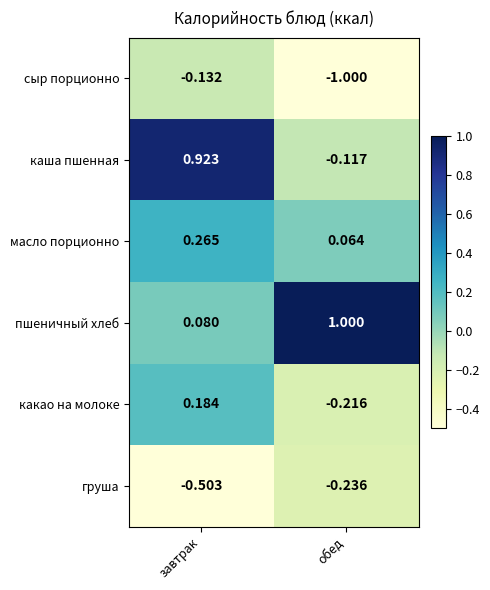

Which category has the highest value in the сыр порционно series?

завтрак